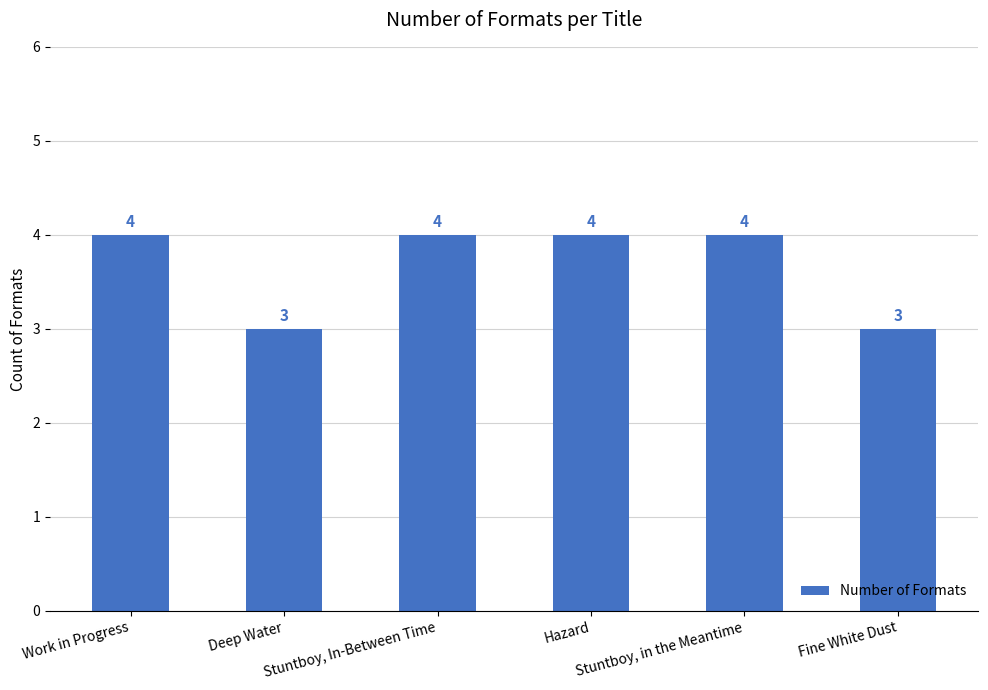

Reading right to left, extract all data points from this chart.

Fine White Dust=3	Stuntboy, in the Meantime=4	Hazard=4	Stuntboy, In-Between Time=4	Deep Water=3	Work in Progress=4